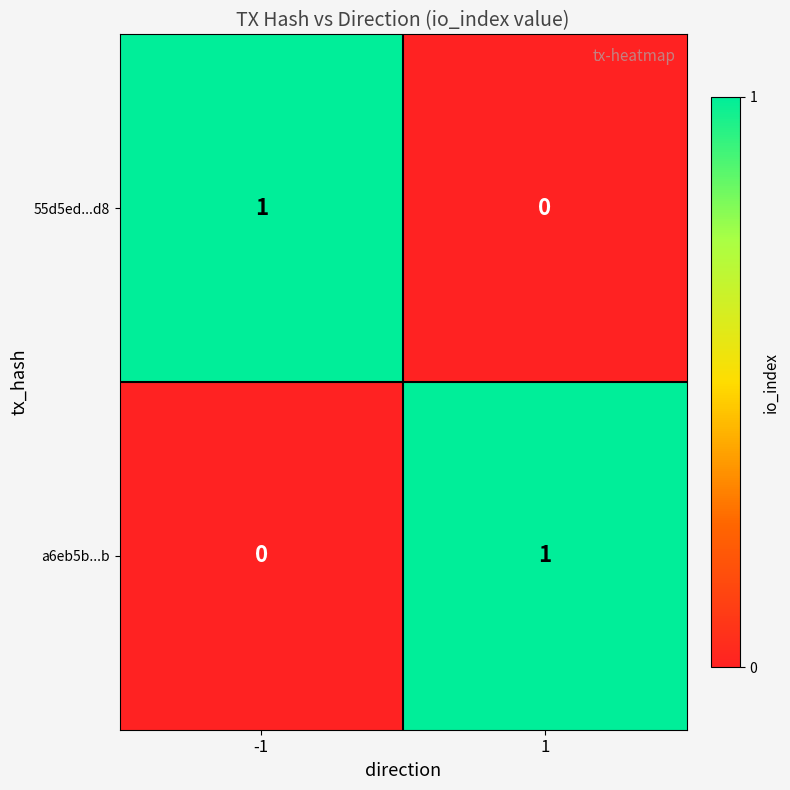

Reading left to right, list all the values displayed in this chart.

55d5ed...d8: 1	0
a6eb5b...b: 0	1